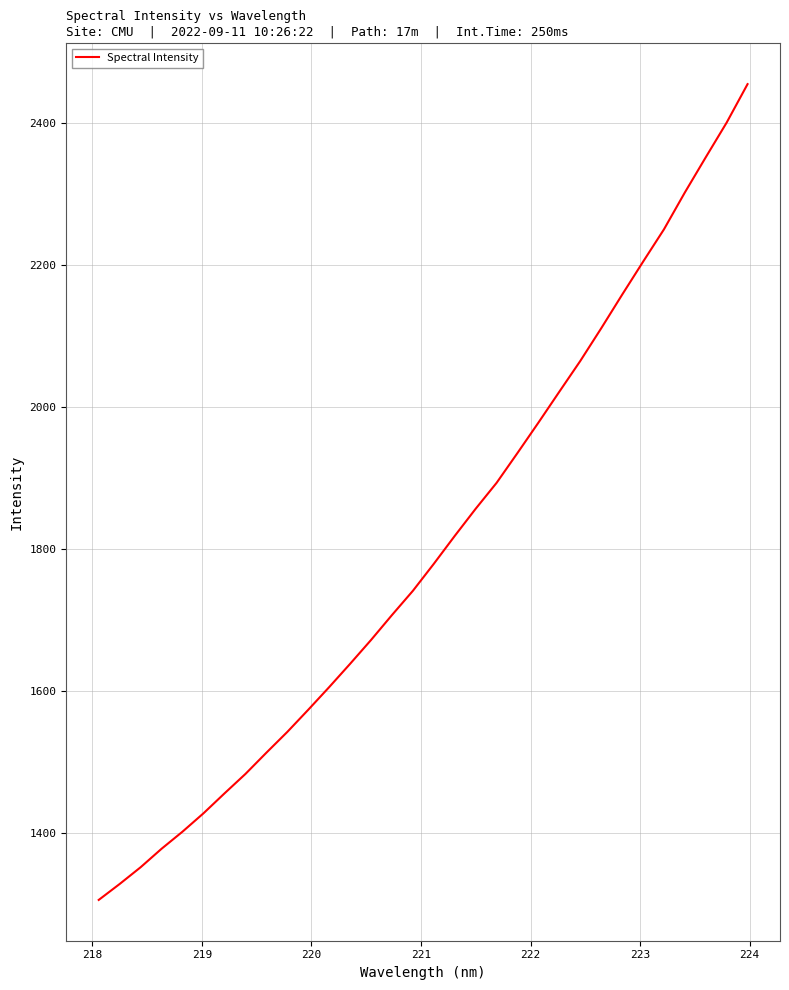

Does the chart have visible grid lines?

Yes